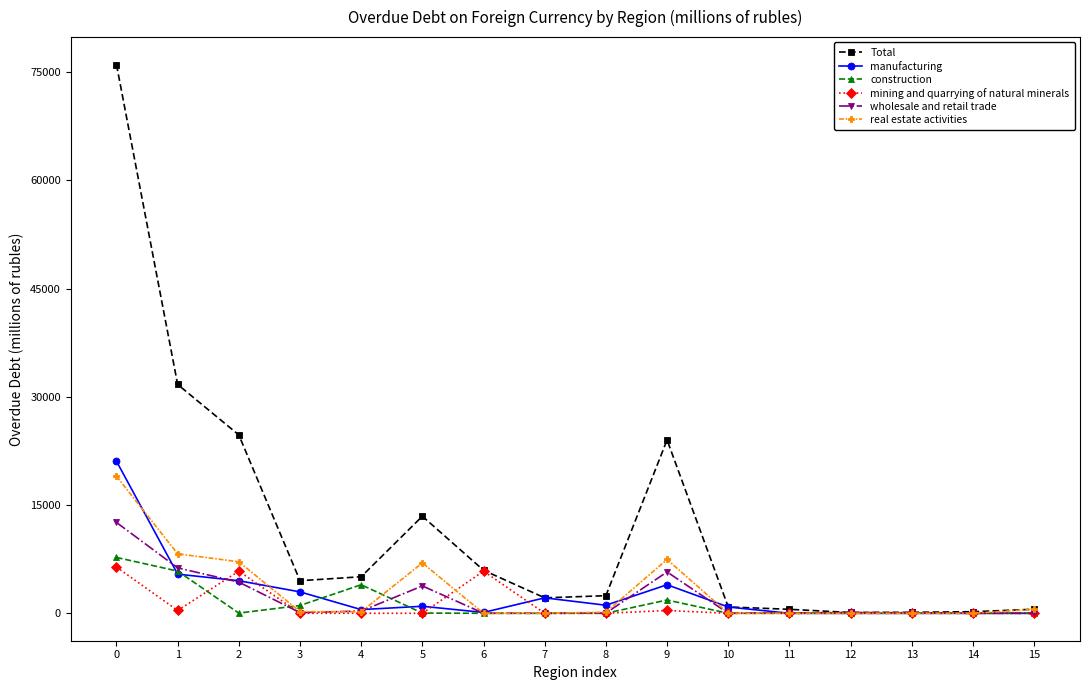

Where is Total nearest to the value 38077?

1